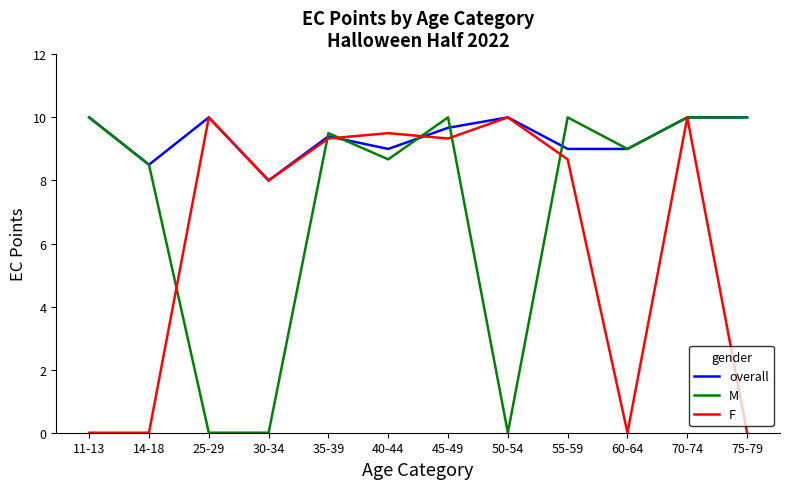

What is the minimum value for overall?

8.0